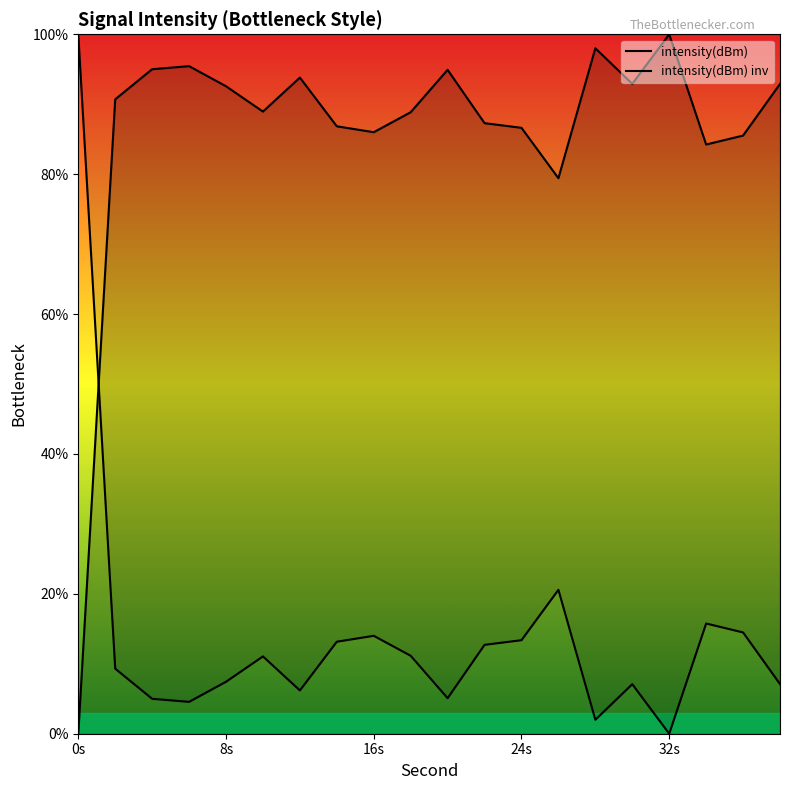

The value of intensity(dBm) inv at 24s is 21.9. True or false?

False